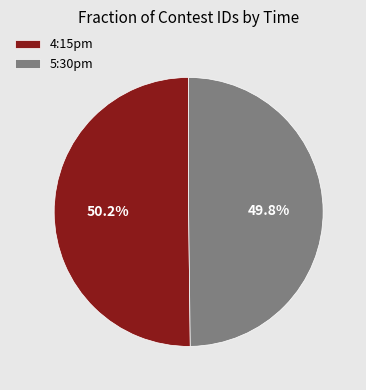

To the nearest percent, what percentage of the pie is 5:30pm?

50%